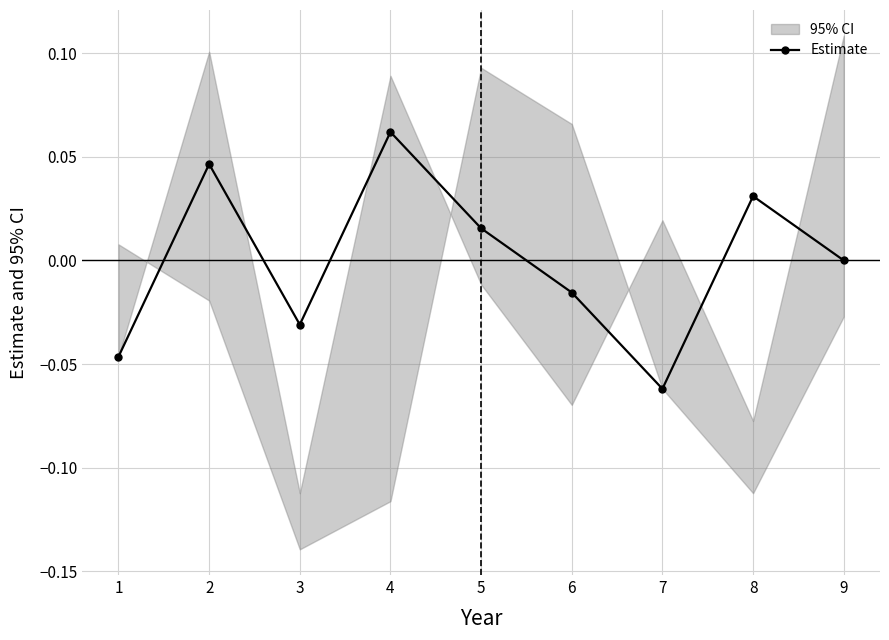

Which label corresponds to the smallest value in the chart?

7